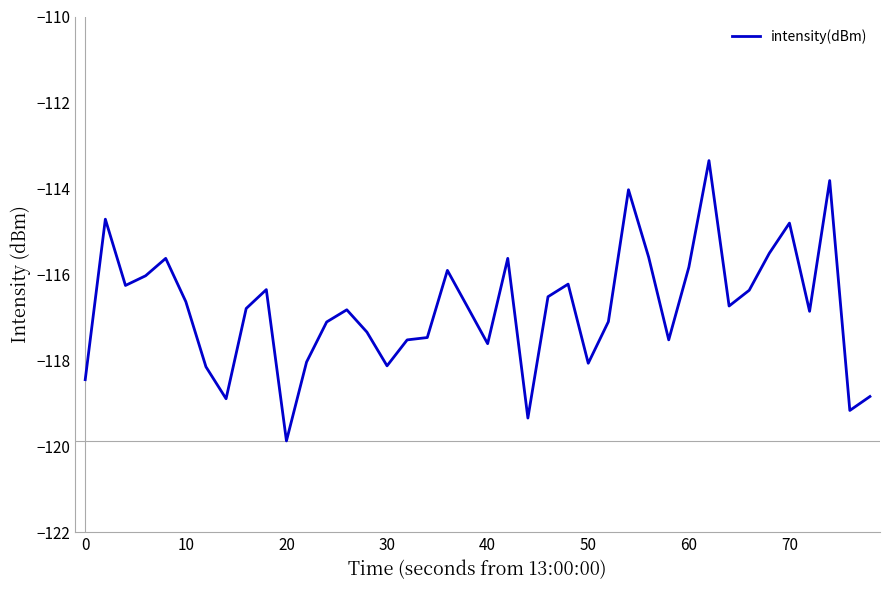

What is the difference between the maximum and minimum values?

6.5